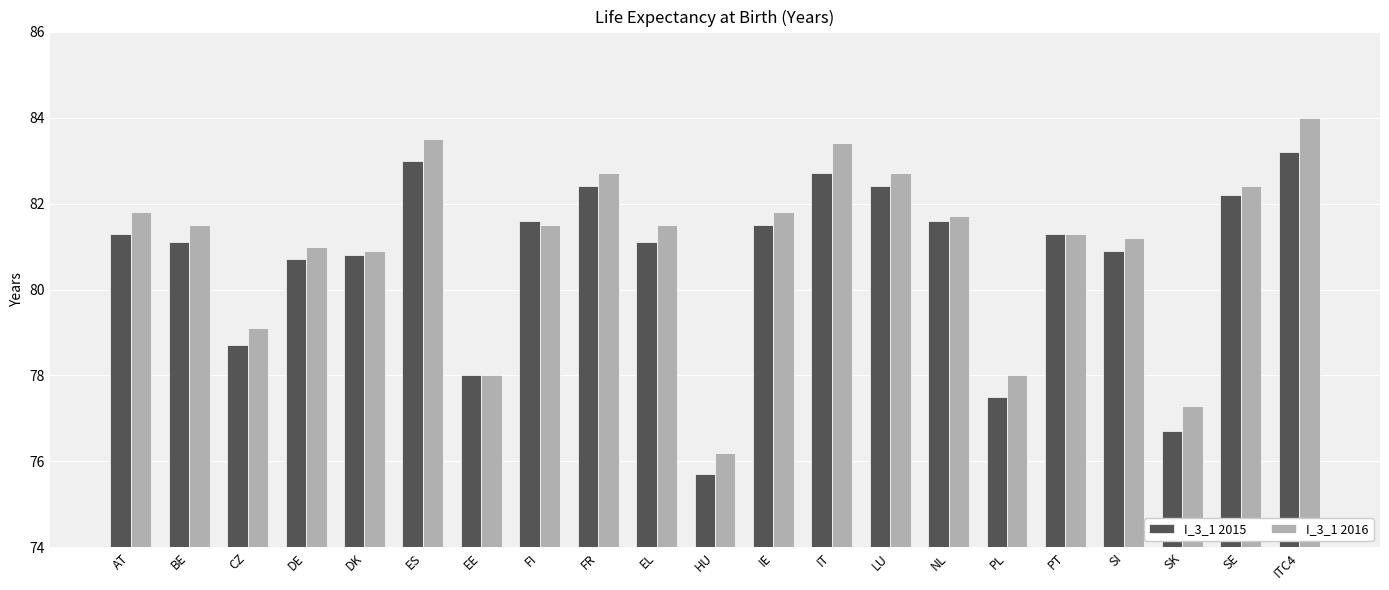

What is the total value across all series at HU?

151.9